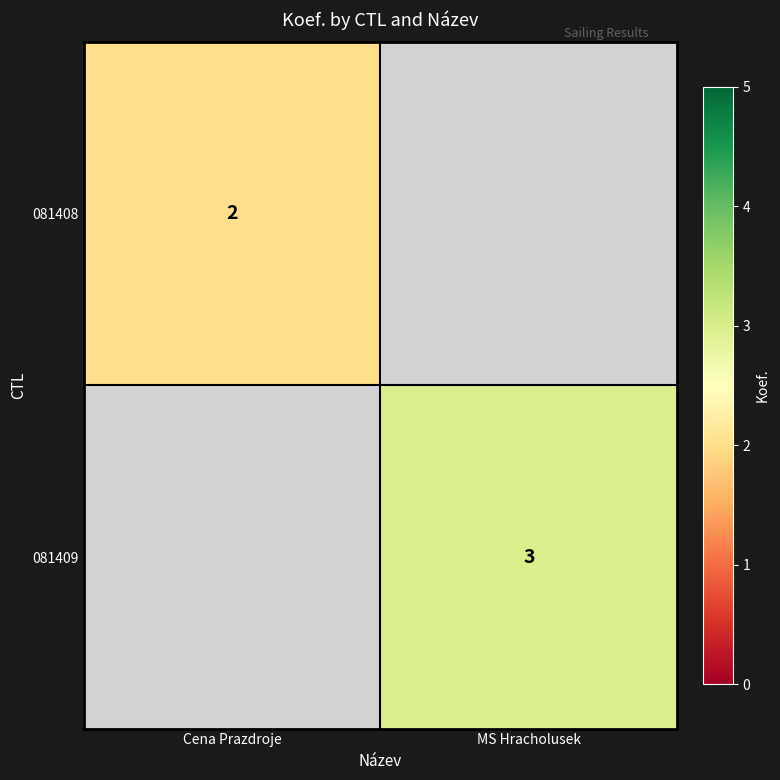

How many data points does each series have?

2